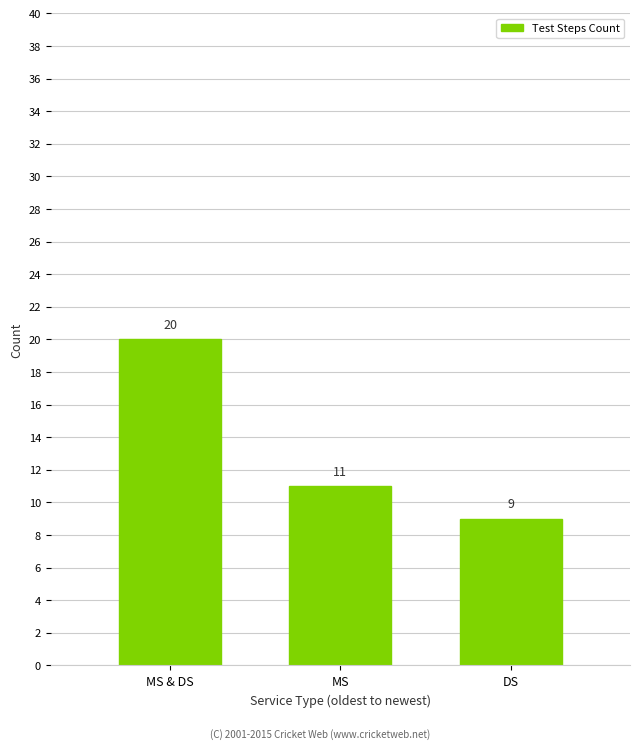

Reading right to left, list all the values displayed in this chart.

9	11	20